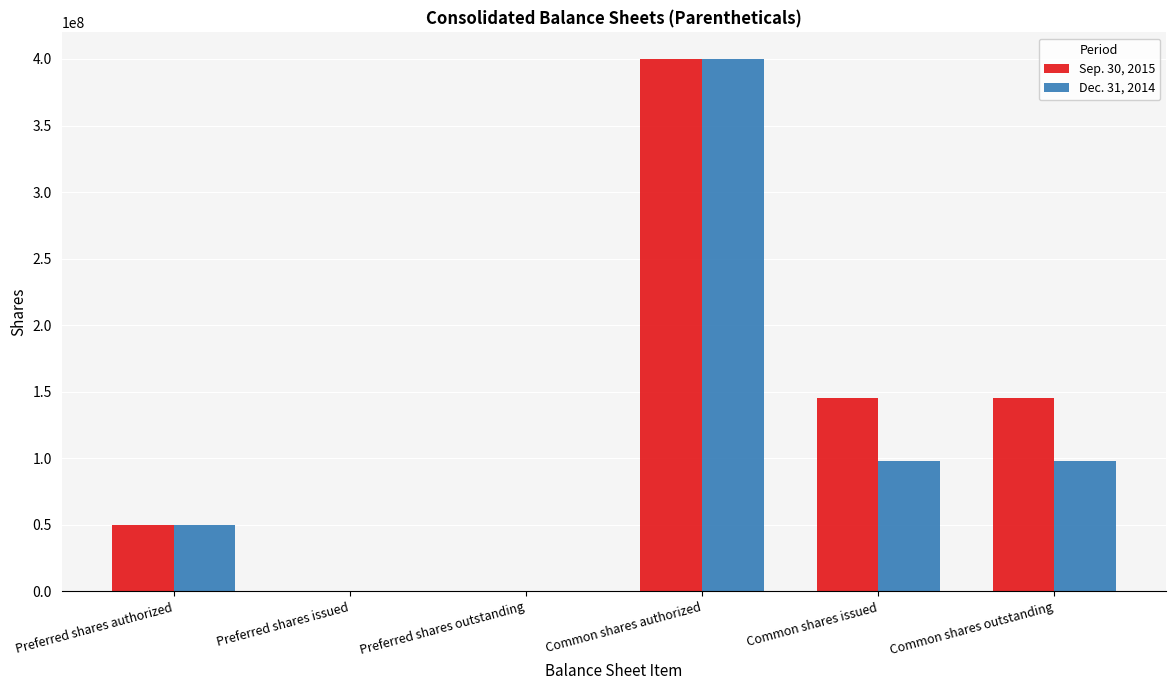

The value of Sep. 30, 2015 at Preferred shares issued is 0. True or false?

True